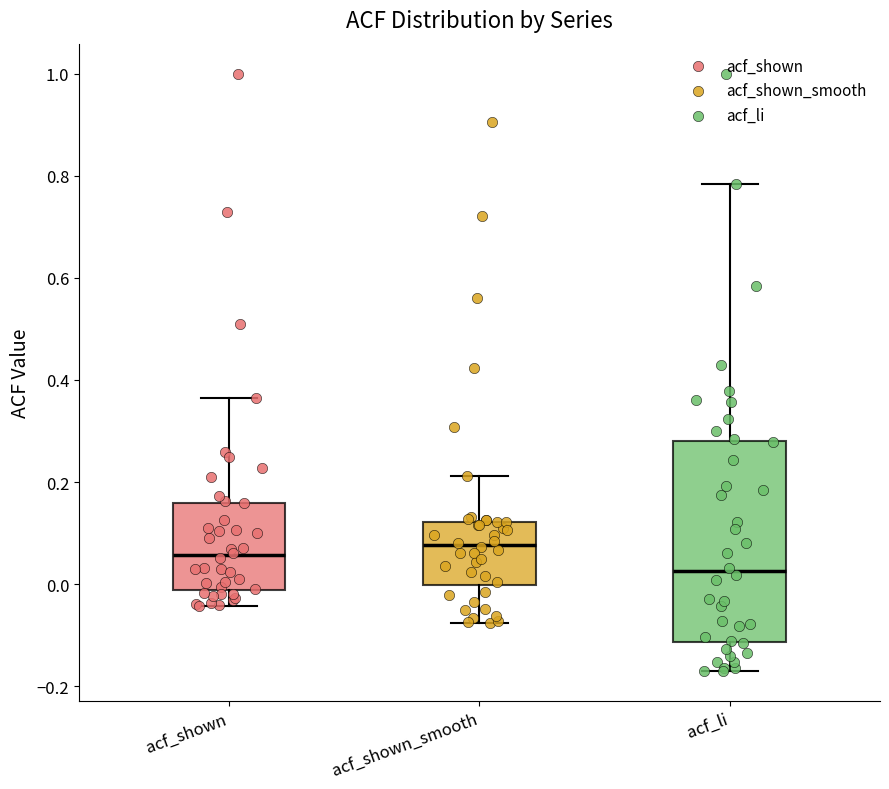

Where does the upper whisker of the box for acf_shown end on the y-axis? The values are not printed on the chart, so give them approximately, as read against the axis.

0.36